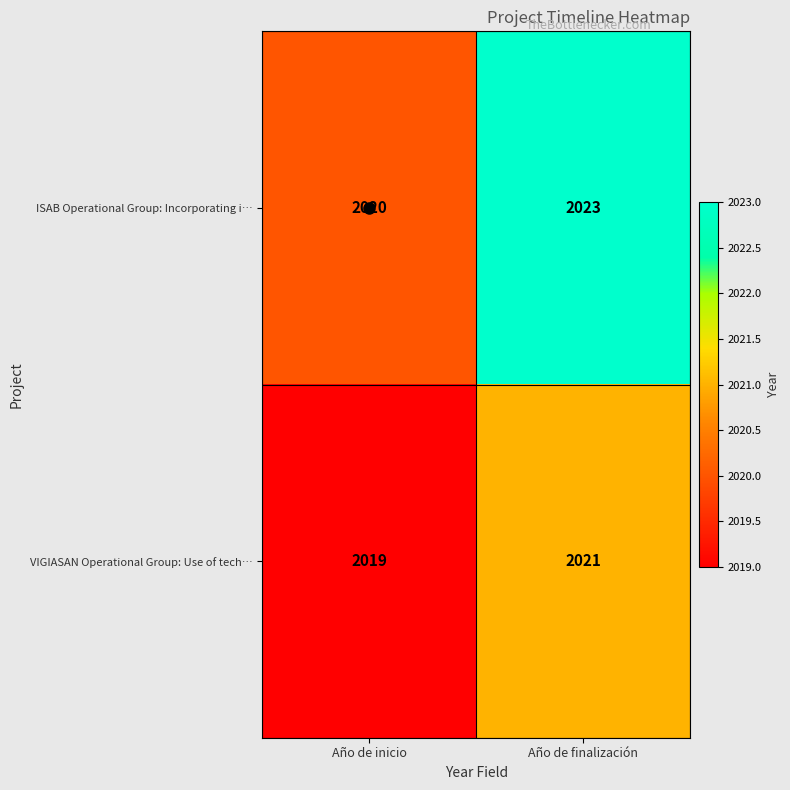

Rank the series by their maximum value, from lowest to highest.

VIGIASAN Operational Group: Use of tech…, ISAB Operational Group: Incorporating i…